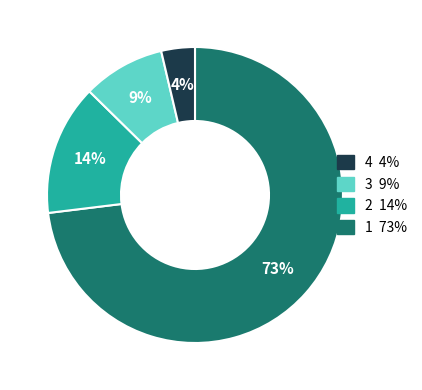

To the nearest percent, what is the difference between the largest and smallest slice percentages?

69%